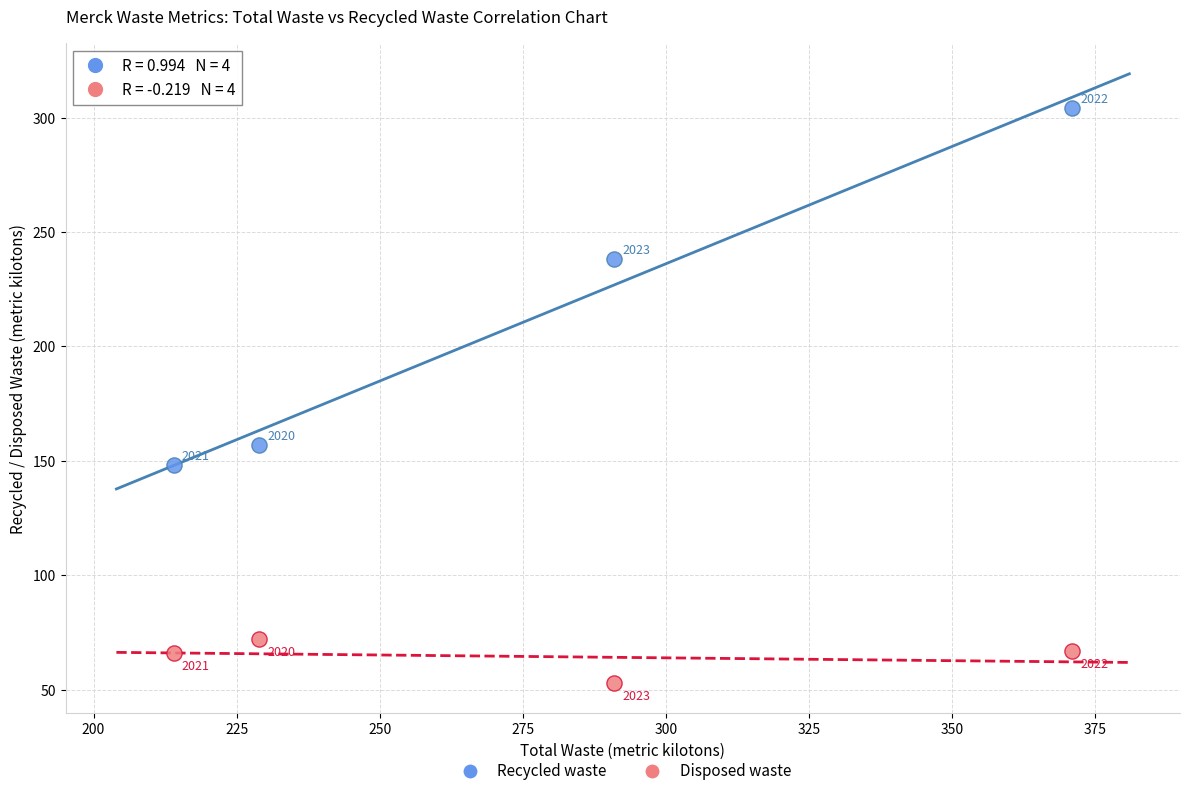

What are all the series names shown in the legend?

Recycled waste, Disposed waste